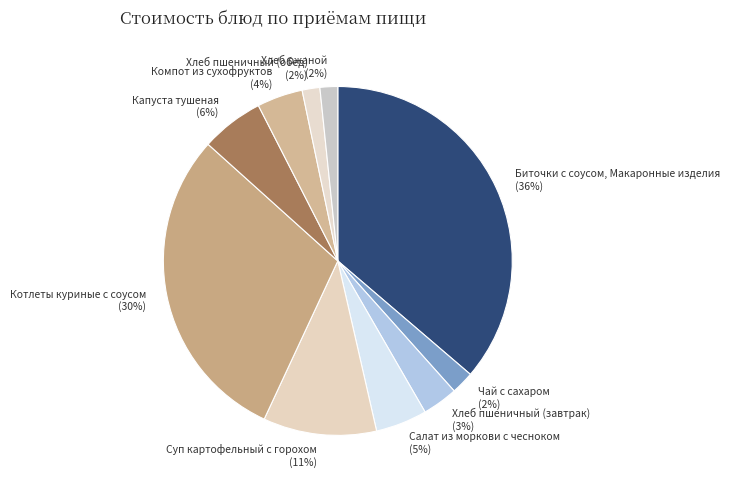

To the nearest percent, what portion does Капуста тушеная represent?

6%